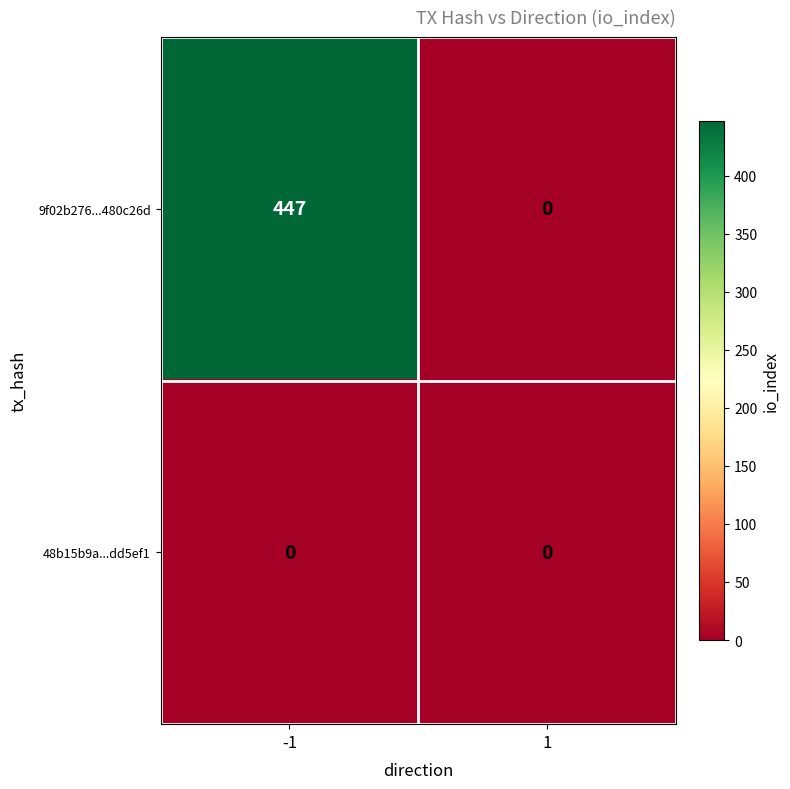

Which series has the largest range (max minus min)?

9f02b276...480c26d